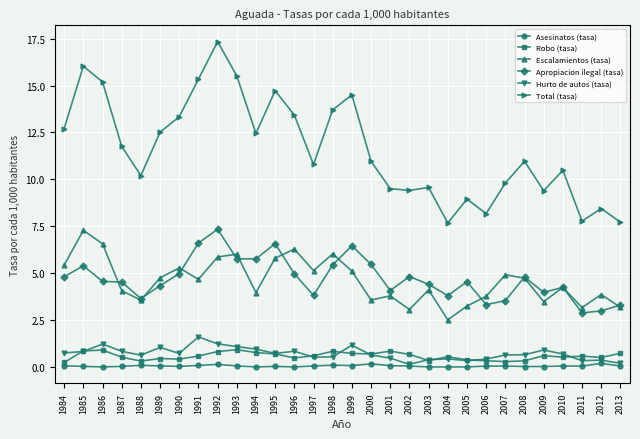

True or false: Hurto de autos (tasa) has more than 2 interior local peaks.

True